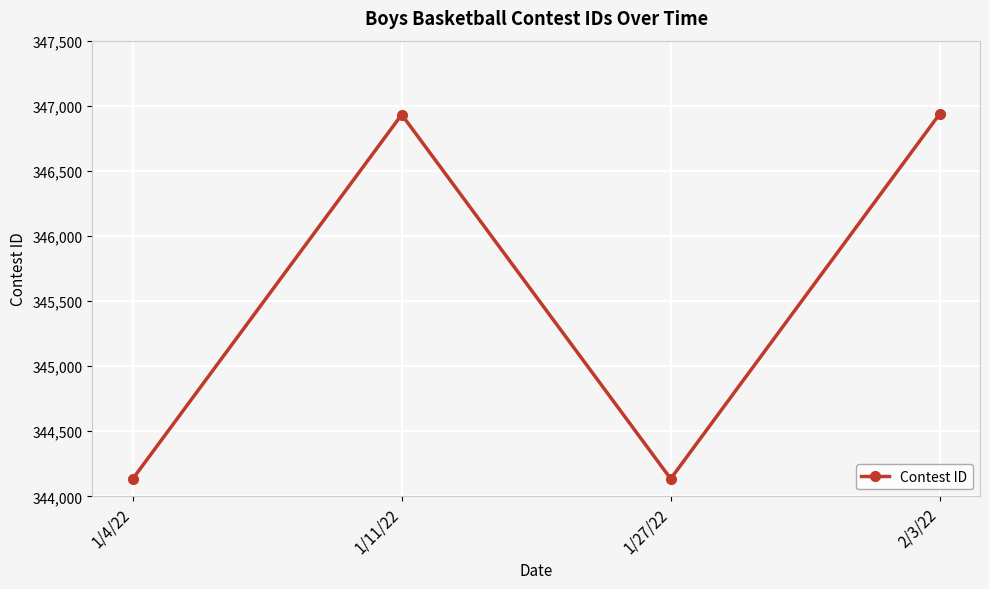

The value at 1/4/22 is 344134. True or false?

True